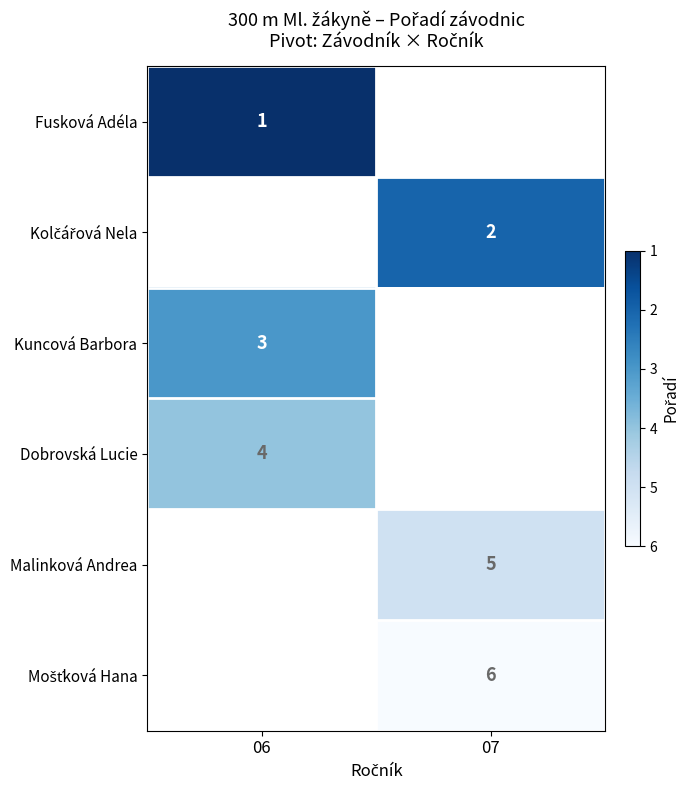

The value of Kuncová Barbora at 06 is 1. True or false?

False